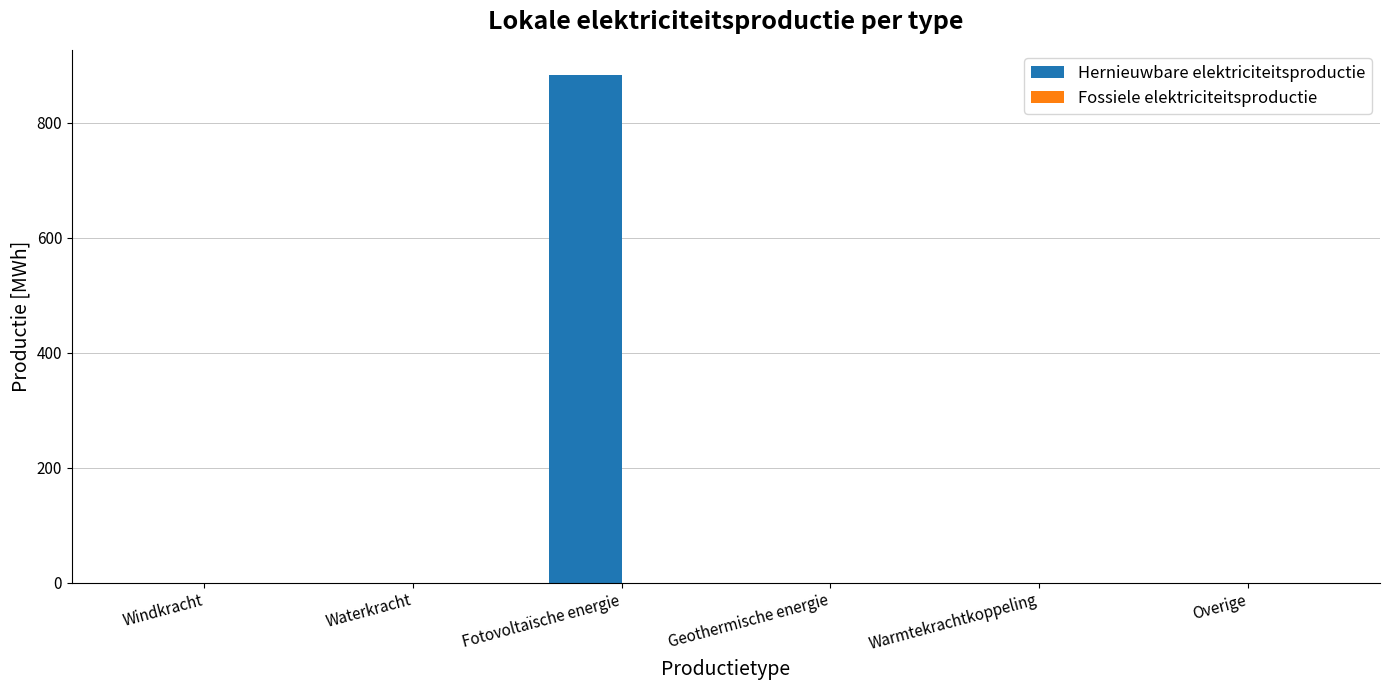

The chart shows a value of 383.2 at Overige. True or false?

False